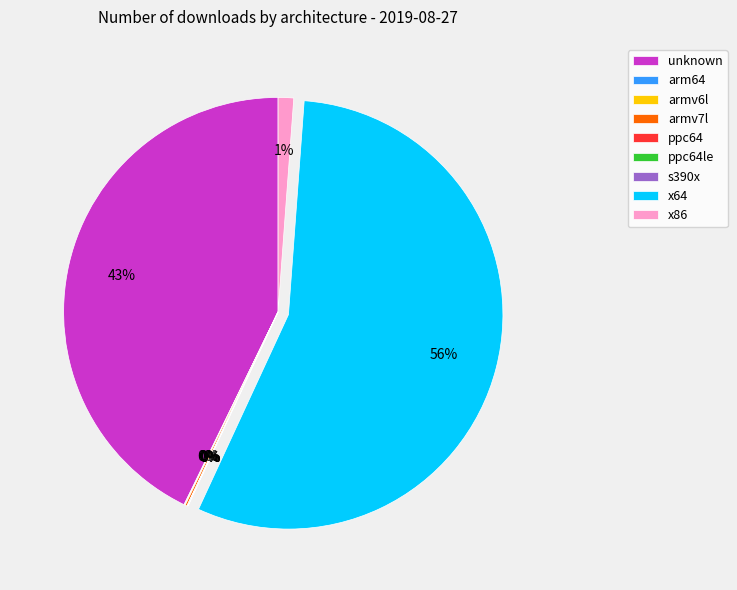

To the nearest percent, what is the average slice percentage?

11%